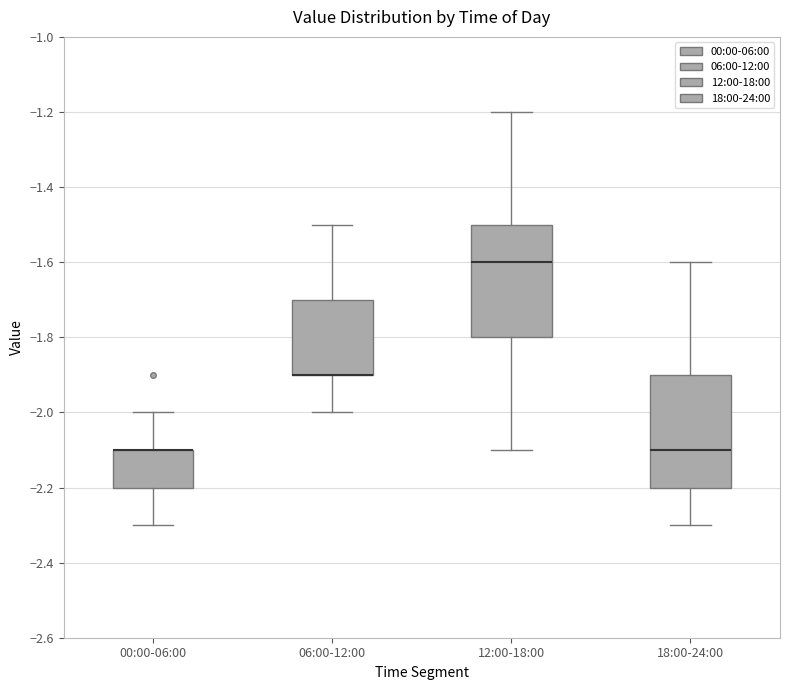

Reading left to right, transcribe this box plot: for each box, give where its median line is, the range the box spans, and where its two whiskers end, as read against the y-axis. The values are not printed on the chart, so give them approximately, as read against the axis.

00:00-06:00: median -2.1 (drawn on the box's upper edge), box -2.2 to -2.1, whiskers -2.3 to -2.0
06:00-12:00: median -1.9 (drawn on the box's lower edge), box -1.9 to -1.7, whiskers -2.0 to -1.5
12:00-18:00: median -1.6, box -1.8 to -1.5, whiskers -2.1 to -1.2
18:00-24:00: median -2.1, box -2.2 to -1.9, whiskers -2.3 to -1.6